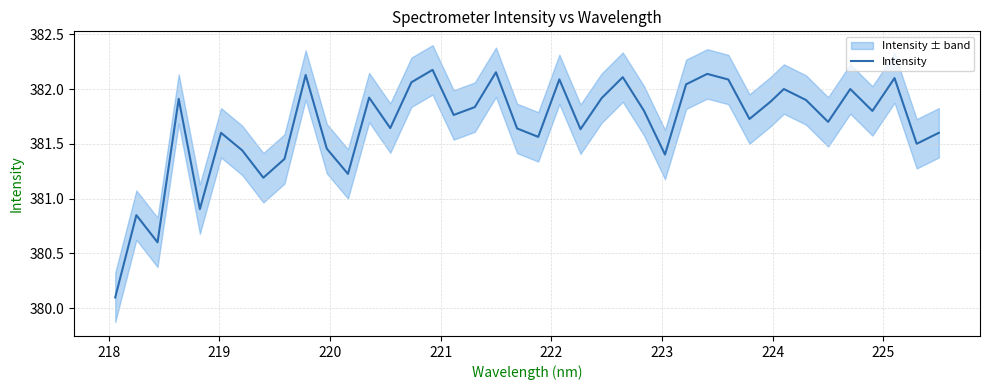

Count the number of categories in the chart.

40